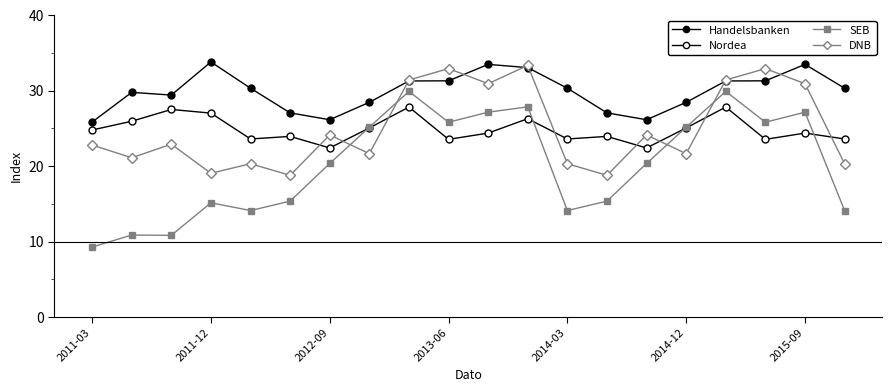

How many lines are shown in the chart?

4